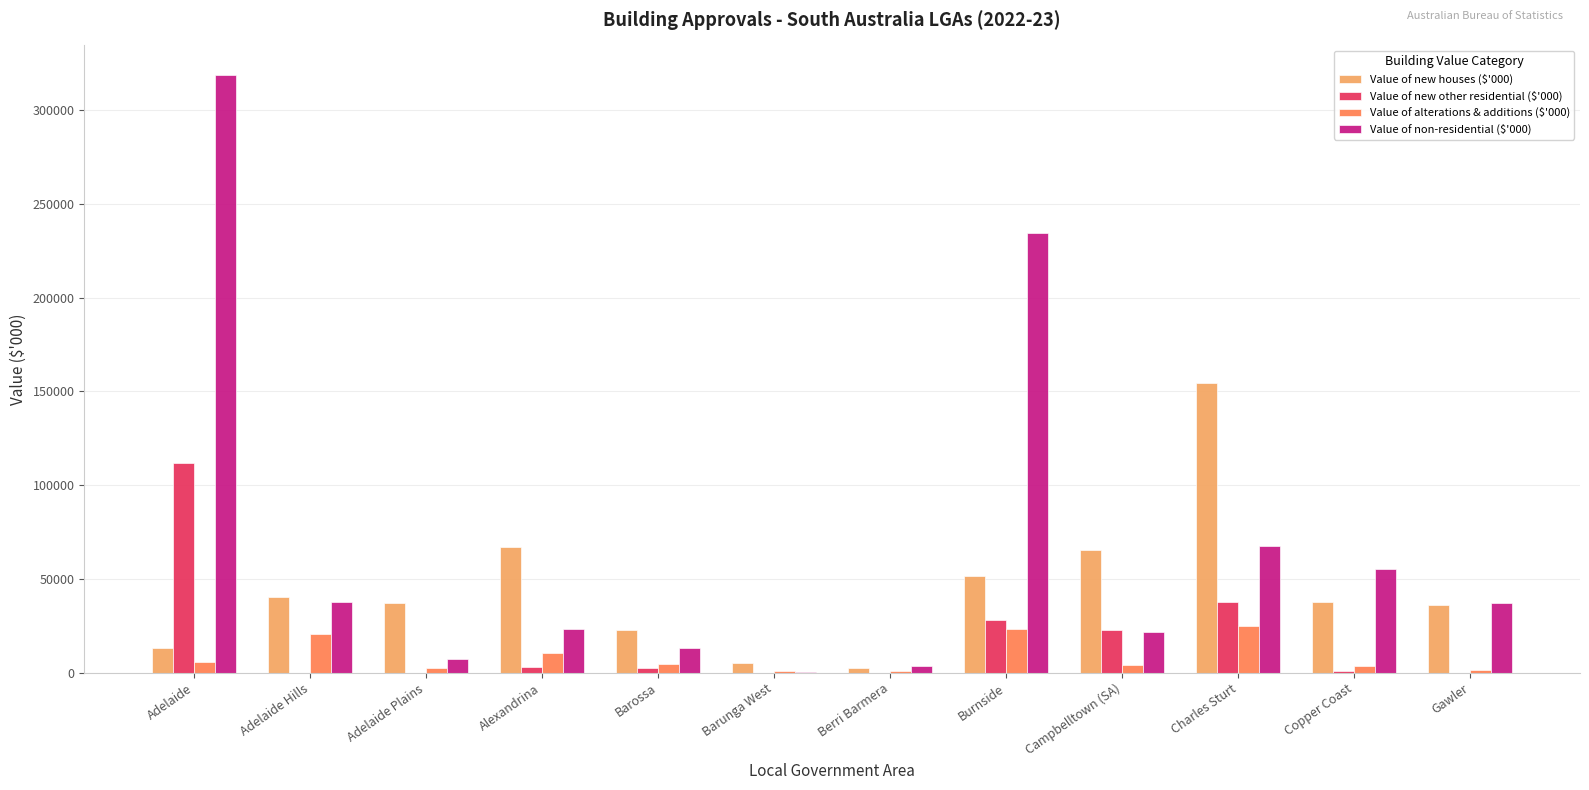

What are all the series names shown in the legend?

Value of new houses ($'000), Value of new other residential ($'000), Value of alterations & additions ($'000), Value of non-residential ($'000)